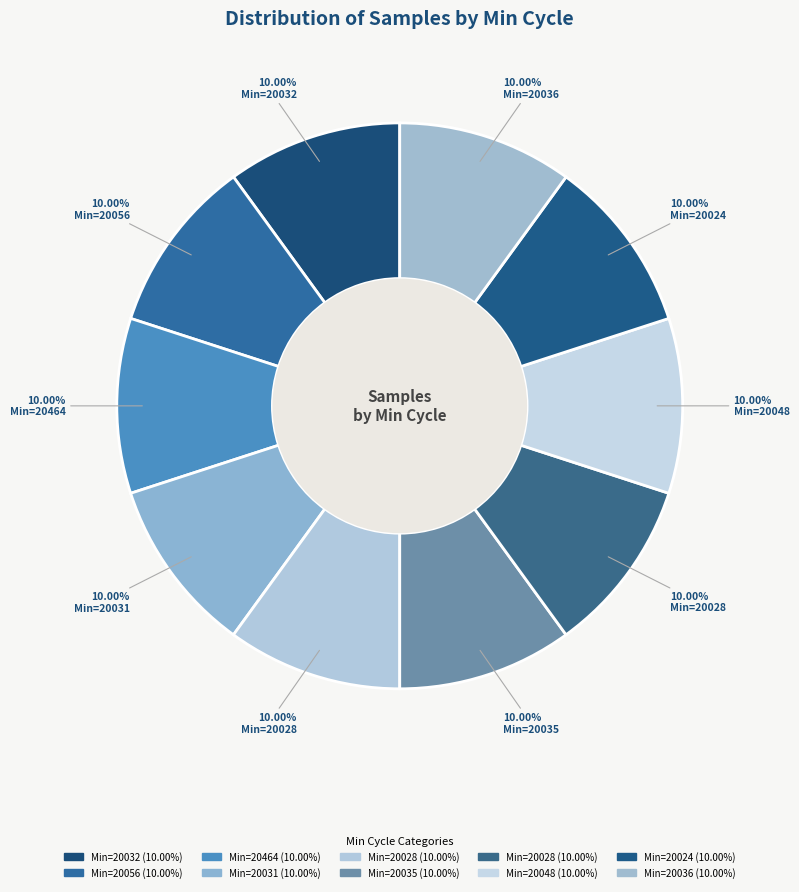

Which slice is the largest?

20464